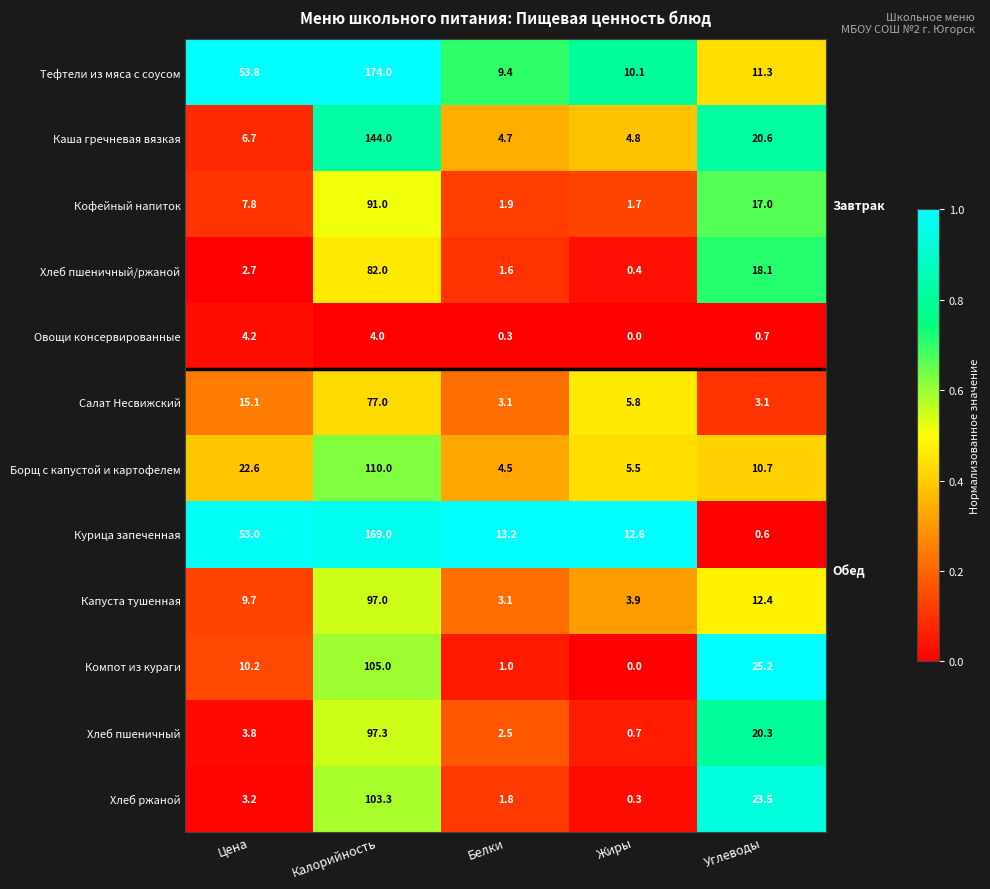

What is the spread (max minus min) of values at Углеводы?

24.6